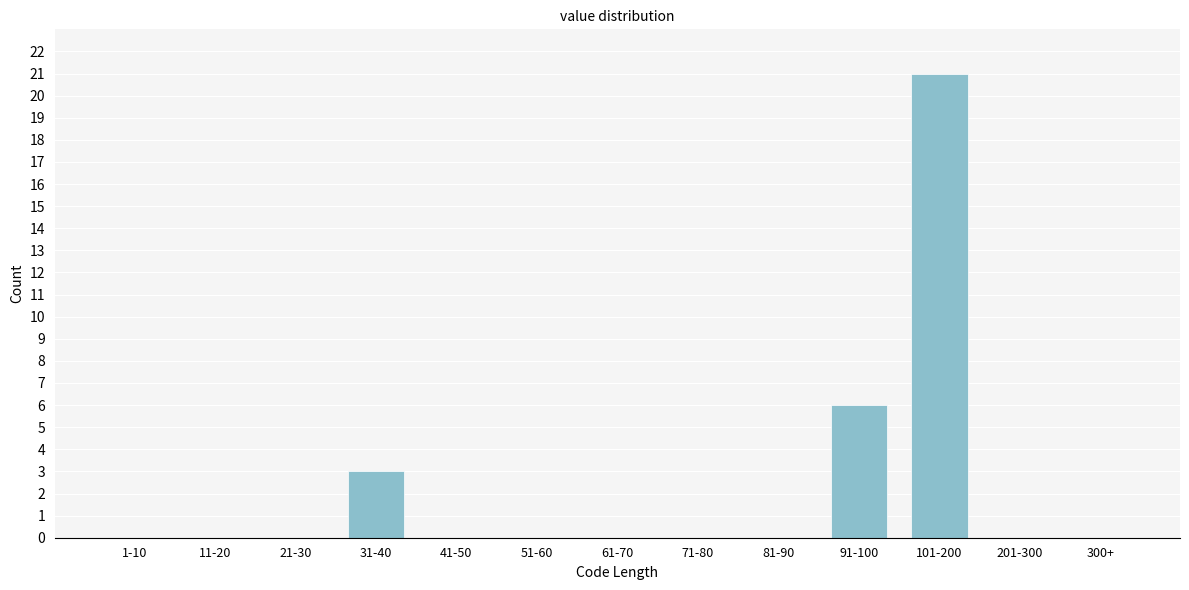

Reading left to right, extract all data points from this chart.

1-10=0	11-20=0	21-30=0	31-40=3	41-50=0	51-60=0	61-70=0	71-80=0	81-90=0	91-100=6	101-200=21	201-300=0	300+=0